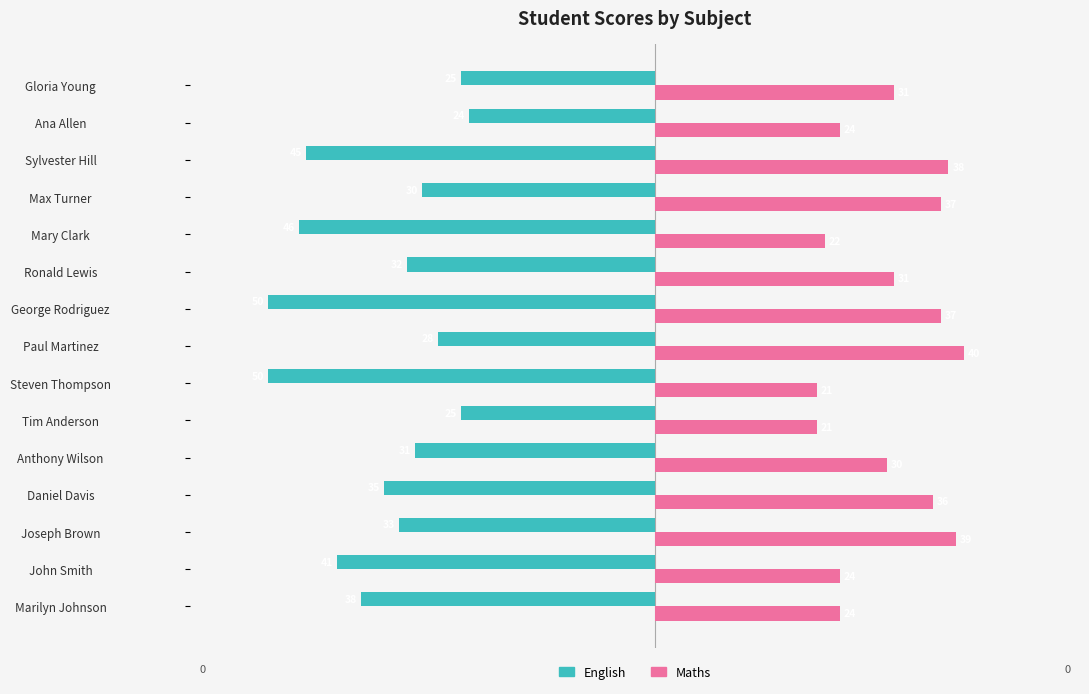

What is the sum of all English values?

-533